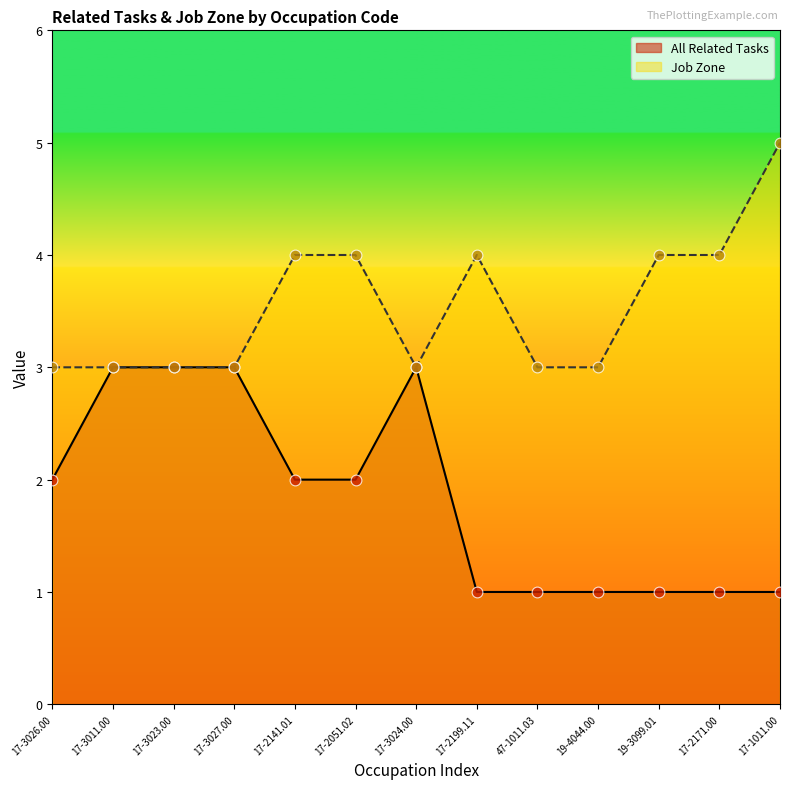

What is the total value across all series at 19-3099.01?

5